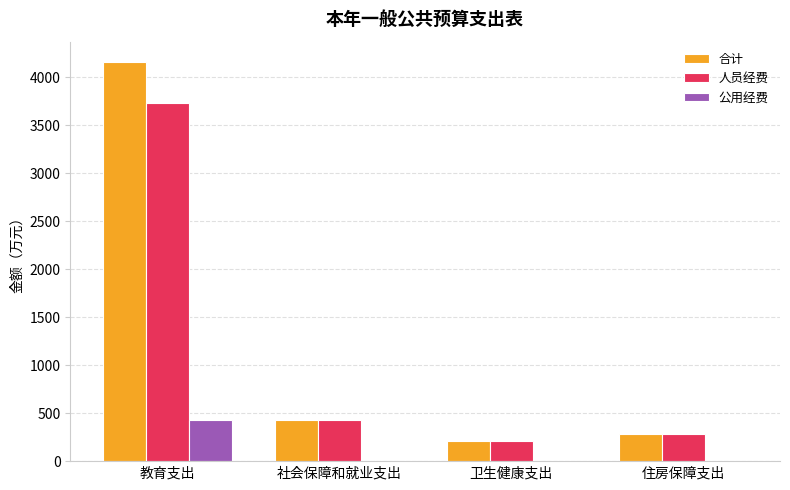

Which series has the largest range (max minus min)?

合计